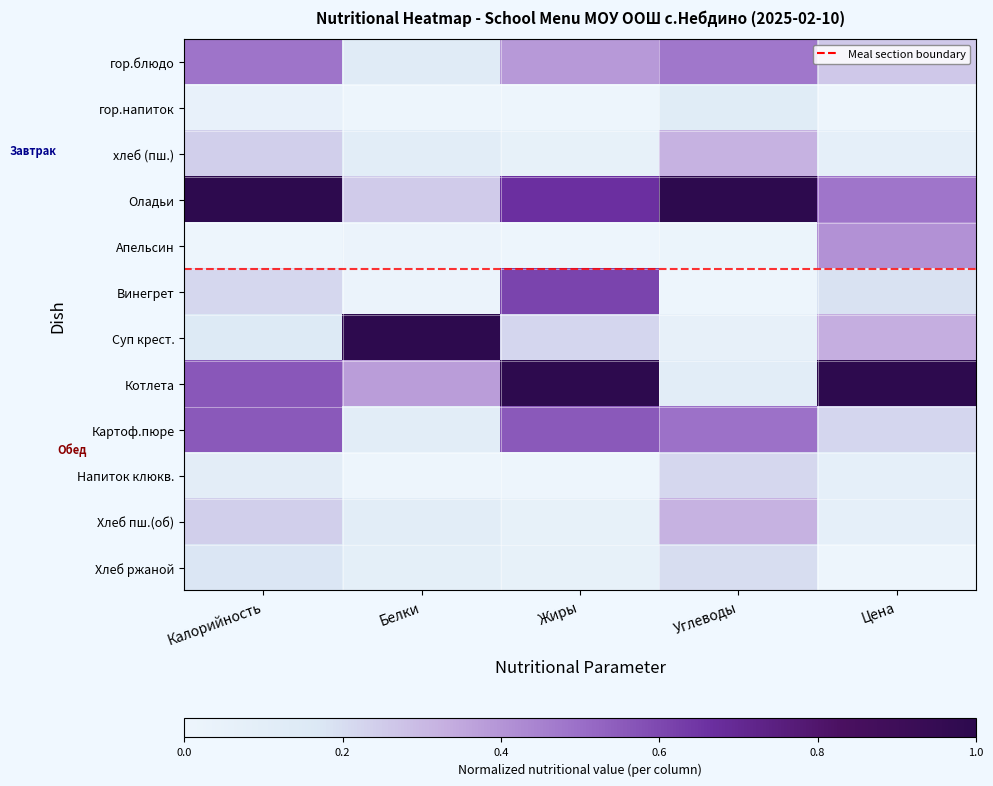

What is the greatest value displayed?

1.0